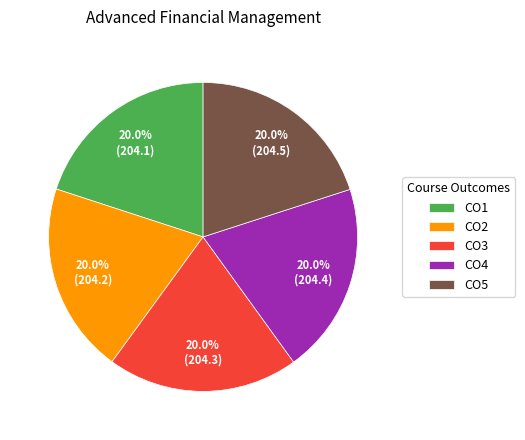

What percentage is the CO5 slice, to the nearest percent?

20%